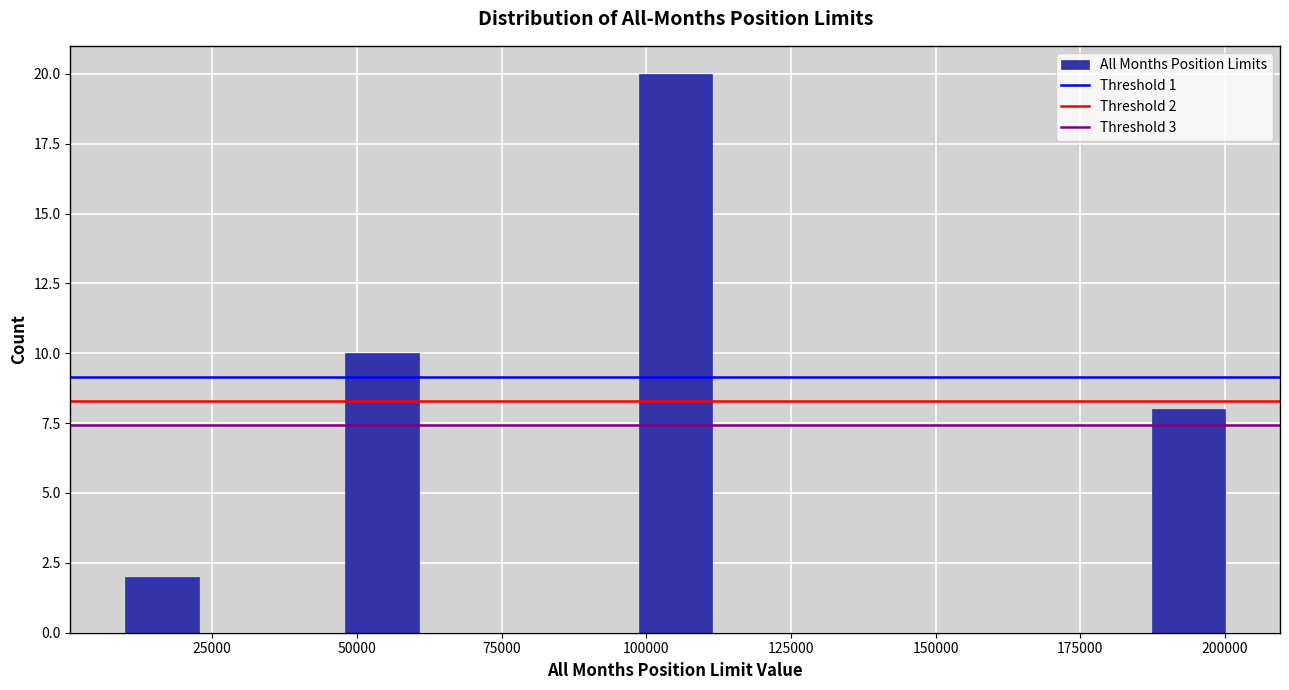

Around what value on the x-axis is the tallest bar? Give the approximate position of its centre, as read against the axis.

105000